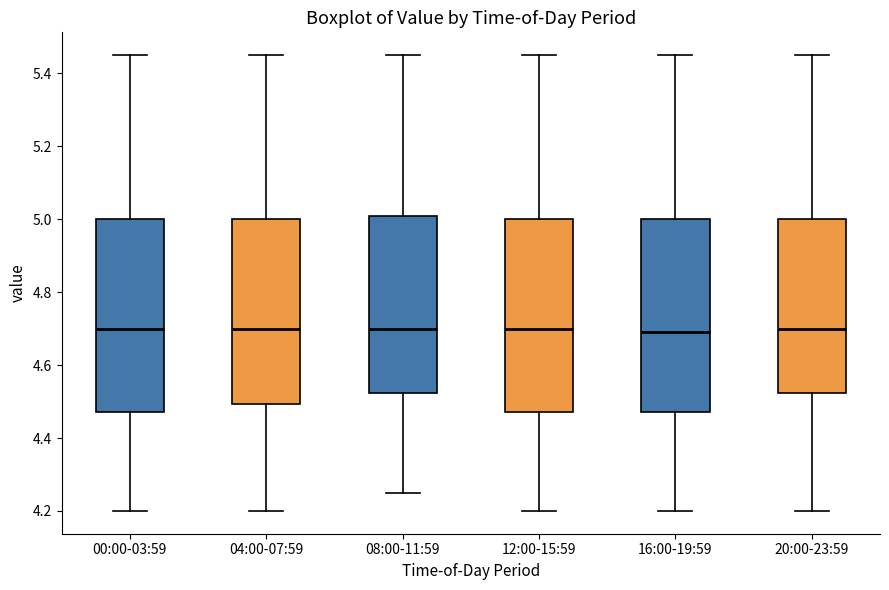

Where does the lower whisker of the box for 12:00-15:59 end on the y-axis? The values are not printed on the chart, so give them approximately, as read against the axis.

4.20